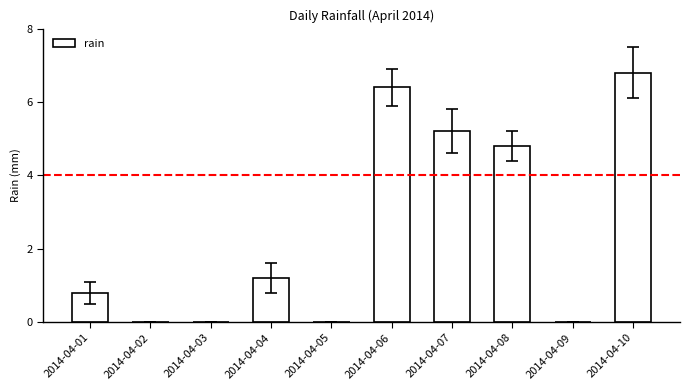

What is the greatest value displayed?

6.8